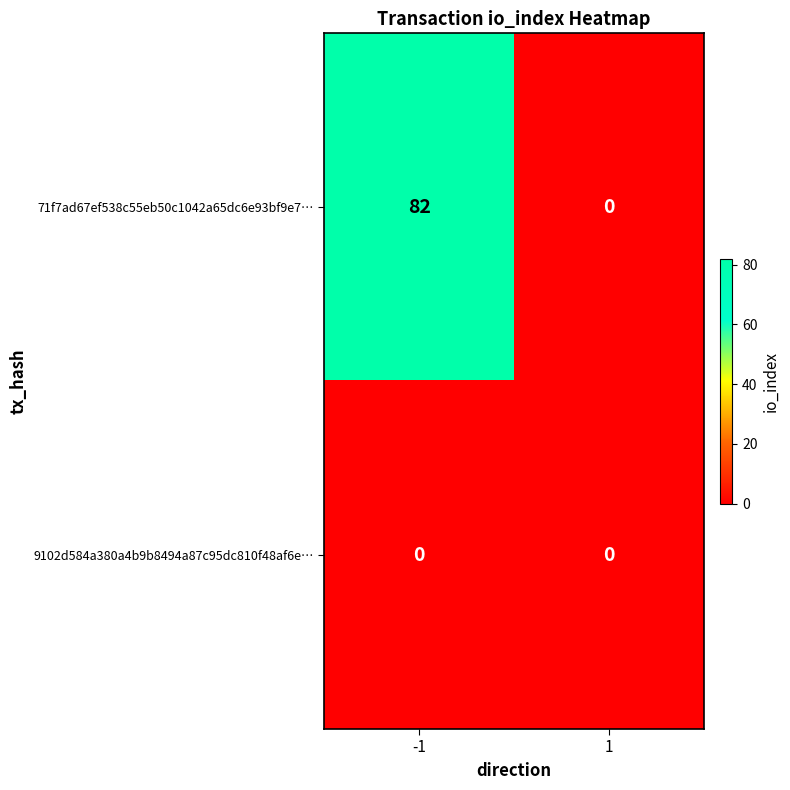

Reading left to right, extract all data points from this chart.

71f7ad67ef538c55eb50c1042a65dc6e93bf9e7…: -1=82	1=0
9102d584a380a4b9b8494a87c95dc810f48af6e…: -1=0	1=0